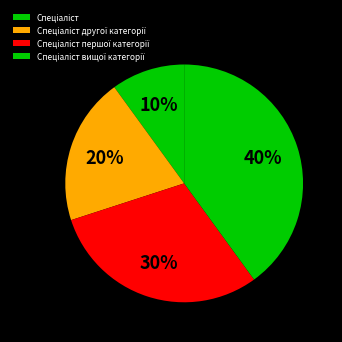

What portion of the pie excludes Спеціаліст вищої категорії?

60.0%